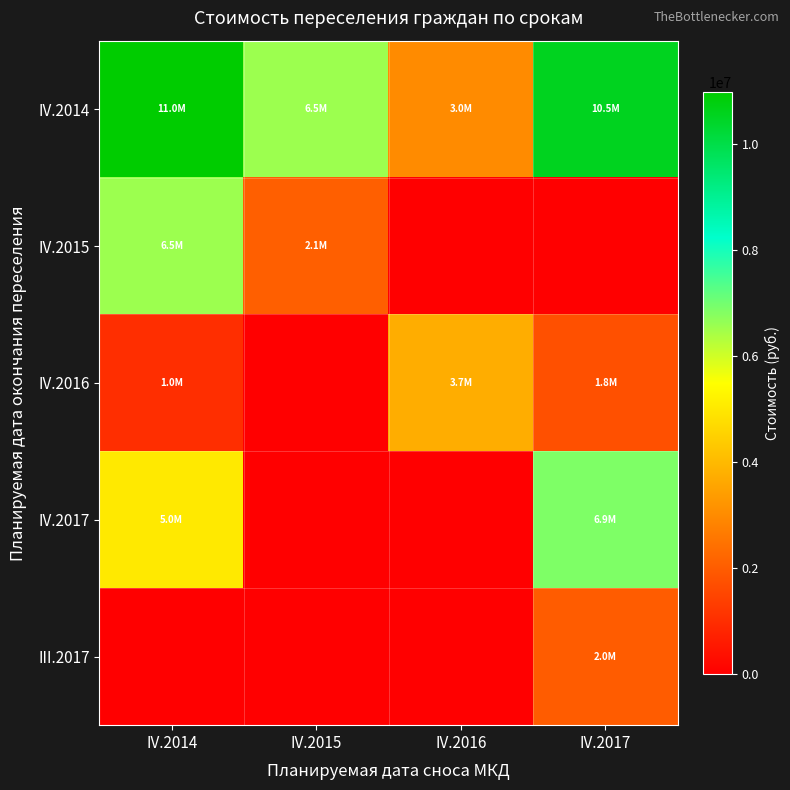

Reading left to right, extract all data points from this chart.

IV.2014: IV.2014=10979802.2	IV.2015=6542768.4	IV.2016=3005190.2	IV.2017=10539181.1
IV.2015: IV.2014=6542768.4	IV.2015=2069199.3	IV.2016=0.0	IV.2017=0.0
IV.2016: IV.2014=1023796.1	IV.2015=0.0	IV.2016=3745830.5	IV.2017=1755371.7
IV.2017: IV.2014=5025183.0	IV.2015=0.0	IV.2016=0.0	IV.2017=6865003.3
III.2017: IV.2014=0.0	IV.2015=0.0	IV.2016=0.0	IV.2017=1995176.6